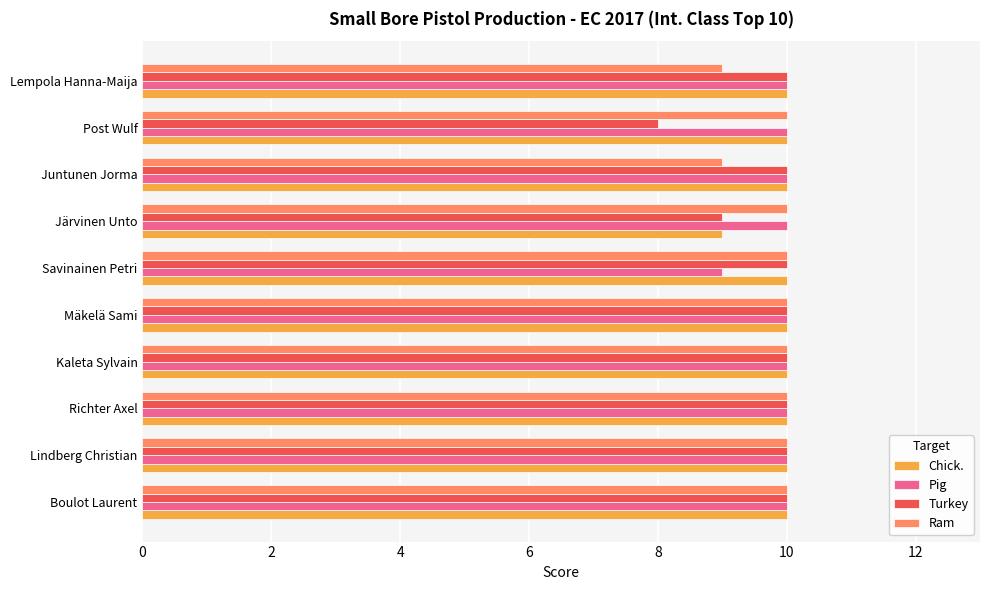

What are all the series names shown in the legend?

Chick., Pig, Turkey, Ram